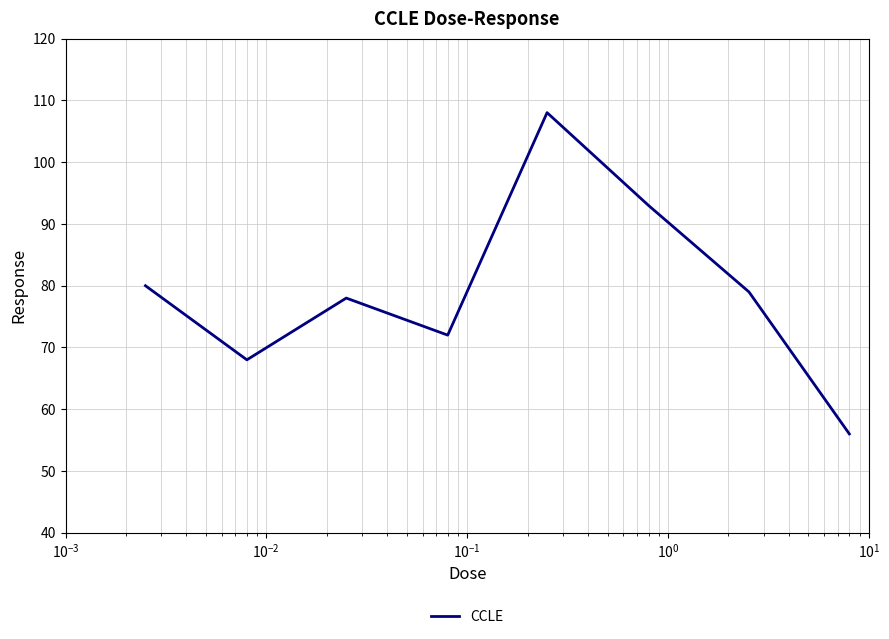

What is the difference between the maximum and minimum values?

52.0